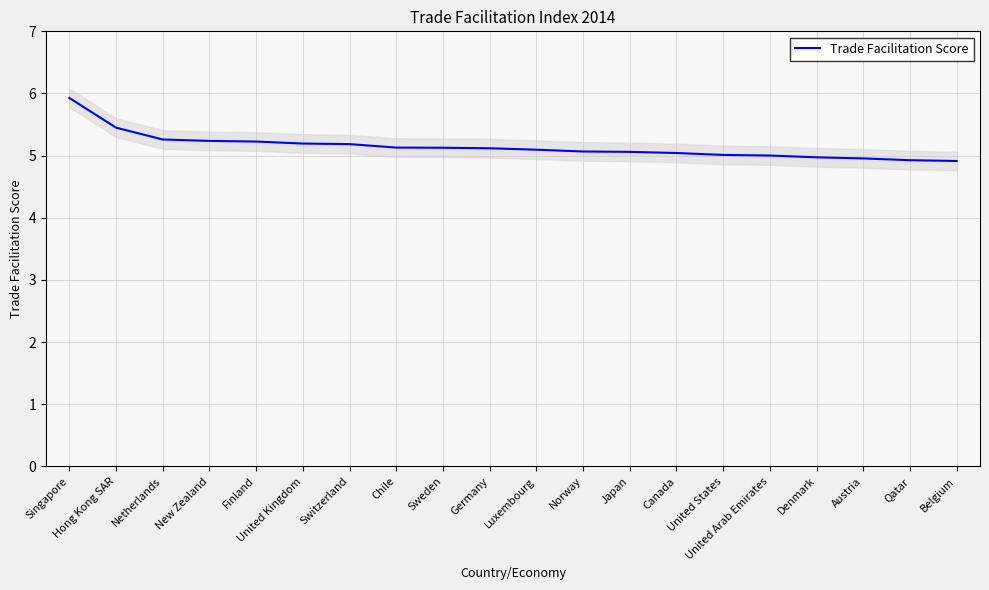

What is the minimum value shown in the chart?

4.9